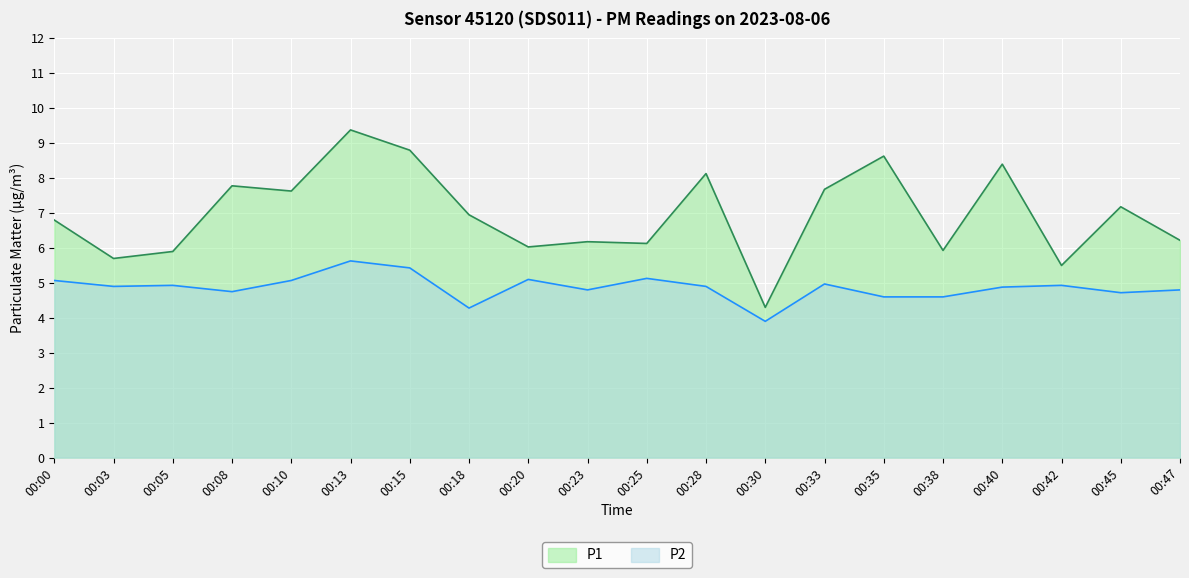

At how many categories does at least one series exceed 8?

5